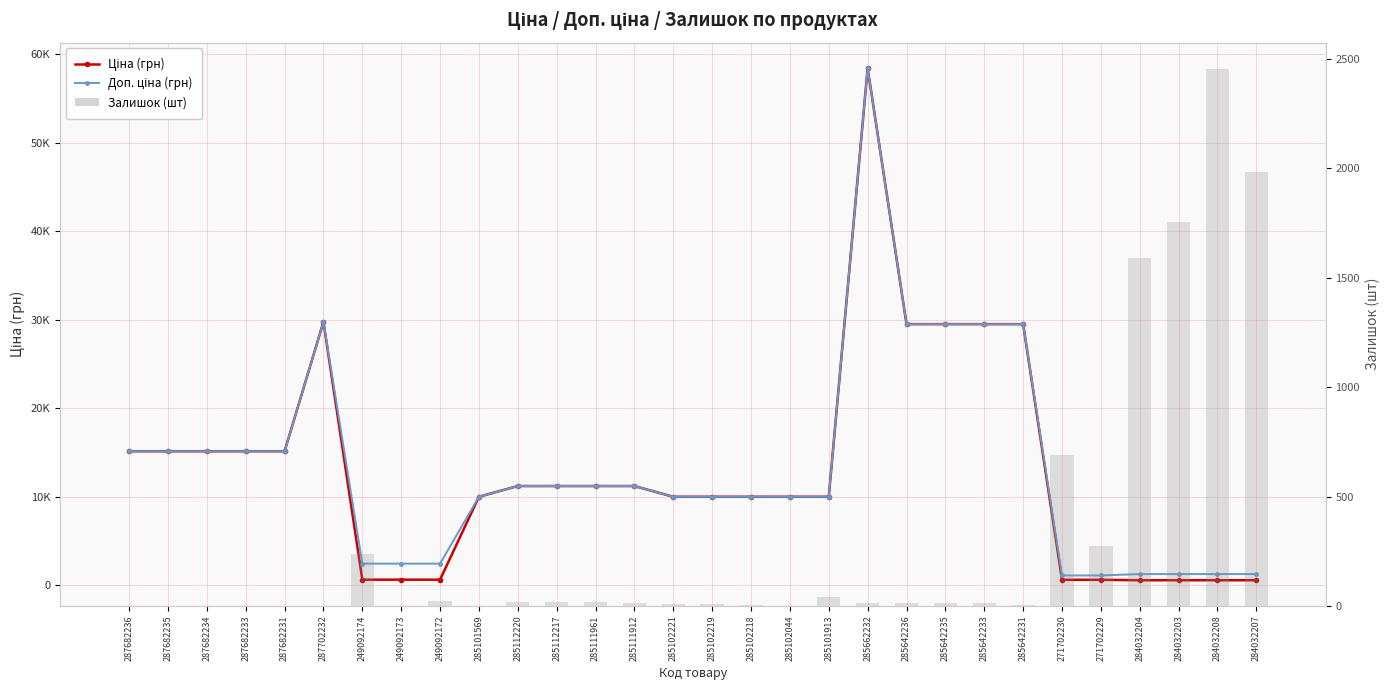

What is the label of the 1st bar from the right?

284032207